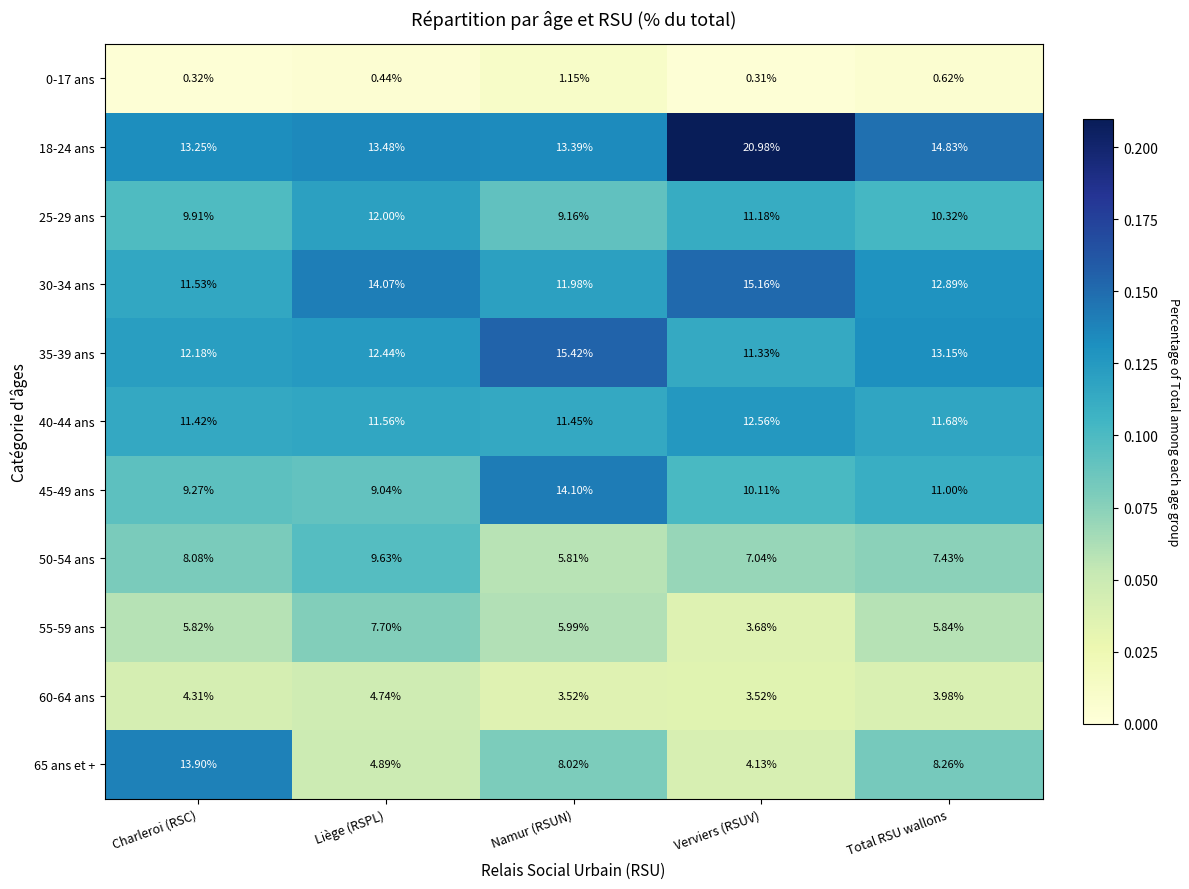

Which category has the highest value in the 30-34 ans series?

Verviers (RSUV)